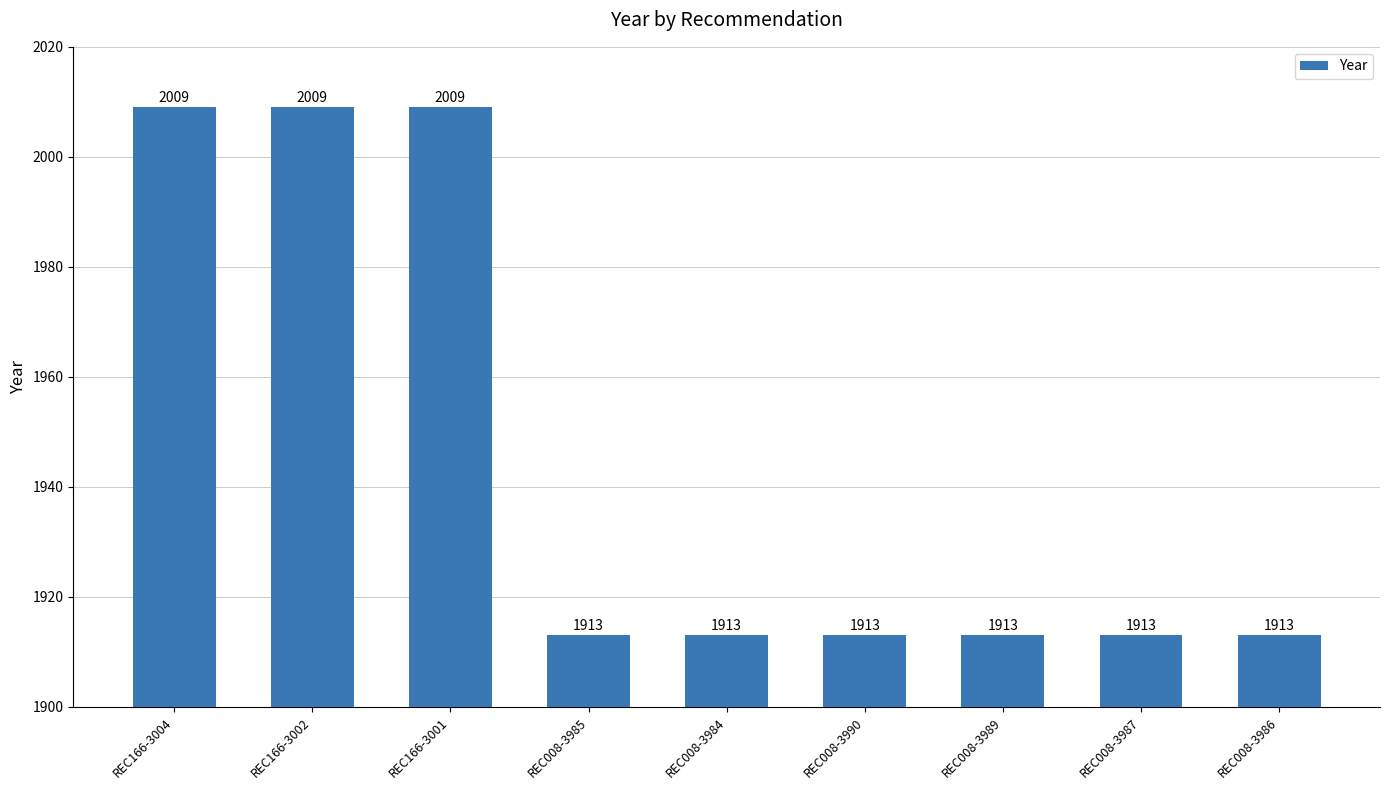

What is the label of the 8th bar from the right?

REC166-3002